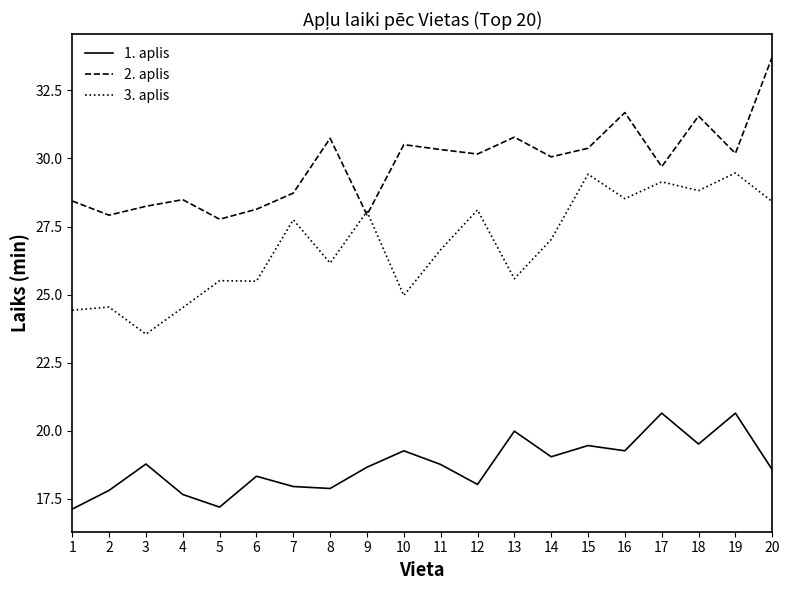

Between 7 and 14, which series saw the biggest shift?

2. aplis